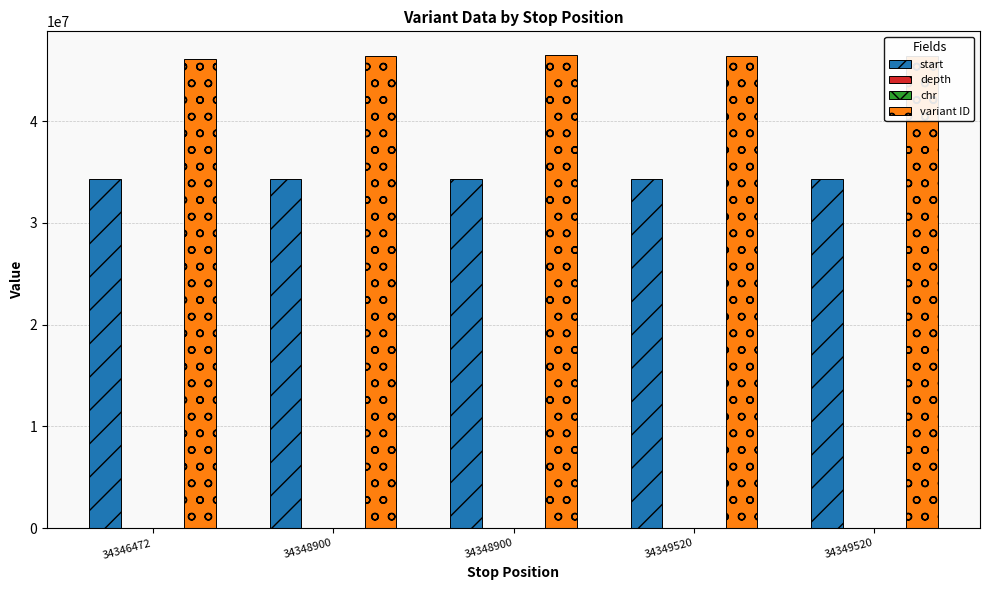

What is the value of the depth bar at the 1st from the left?

5